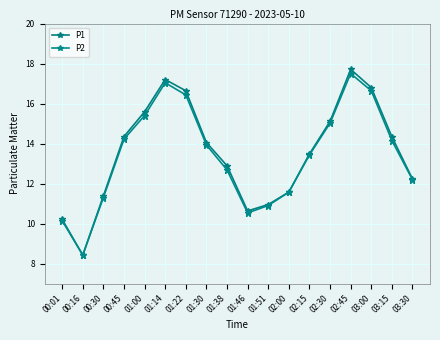

True or false: P2 and P1 cross at least once.

False